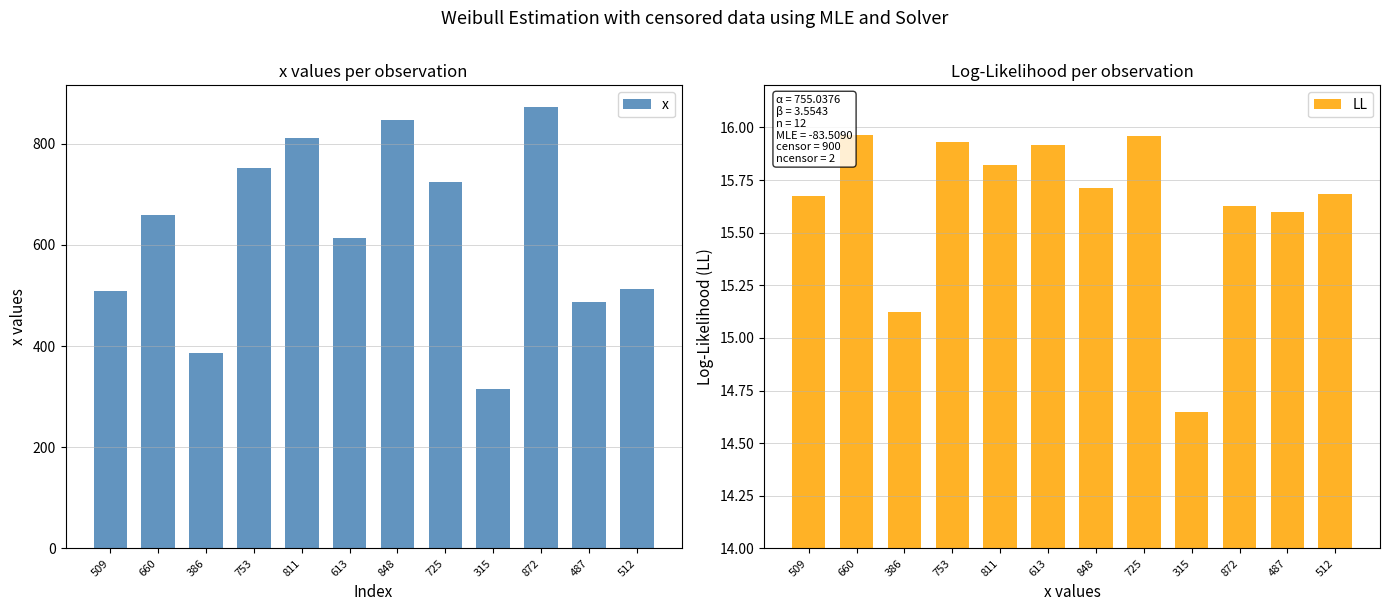

What is the highest value of the x series?

872.0